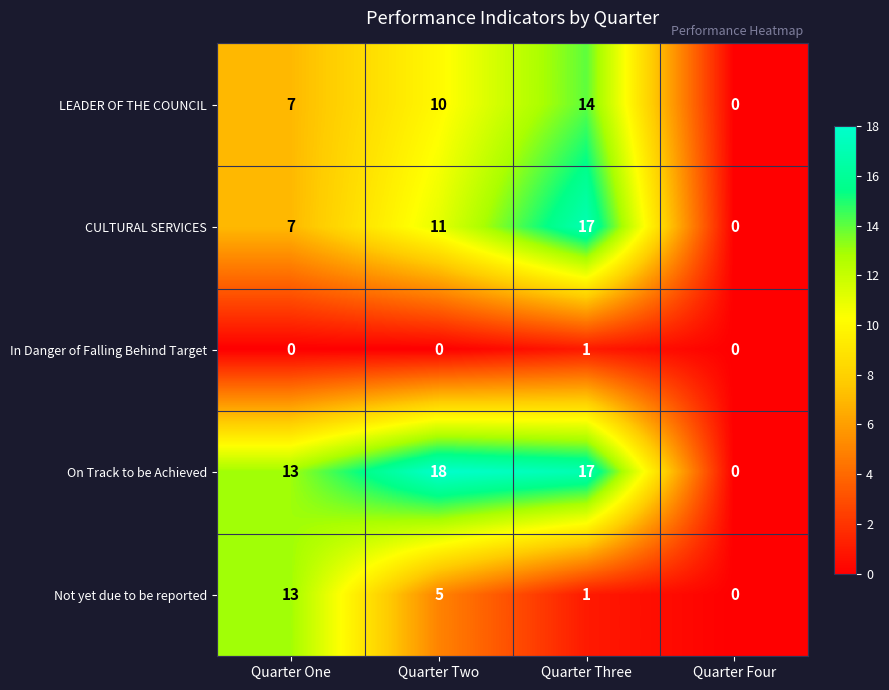

Between Quarter Two and Quarter Four, which series saw the biggest shift?

On Track to be Achieved